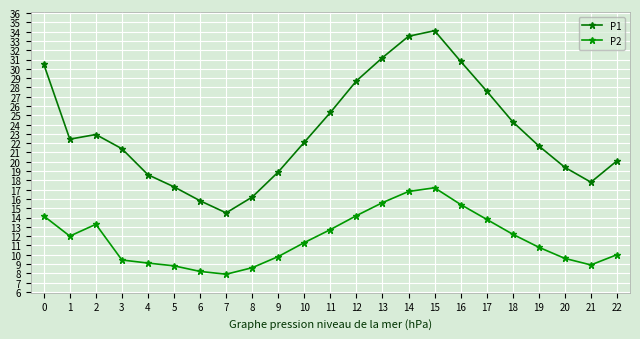

The P1 series shows 19.4 at 20. True or false?

True